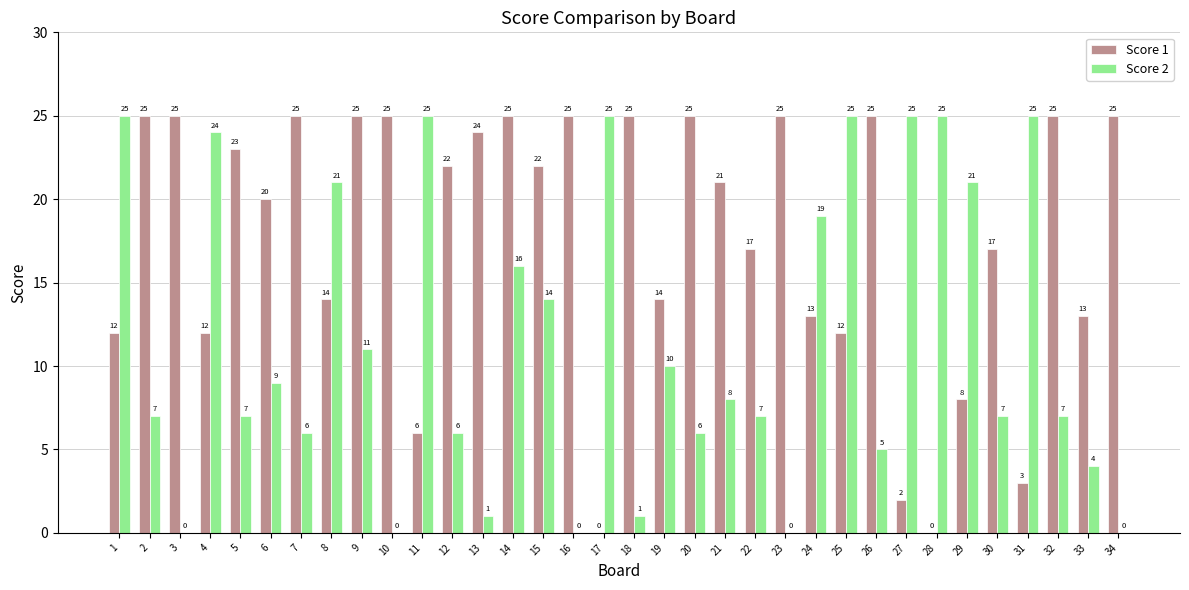

Is the value of Score 1 at 22 greater than the value of Score 2 at 15?

Yes